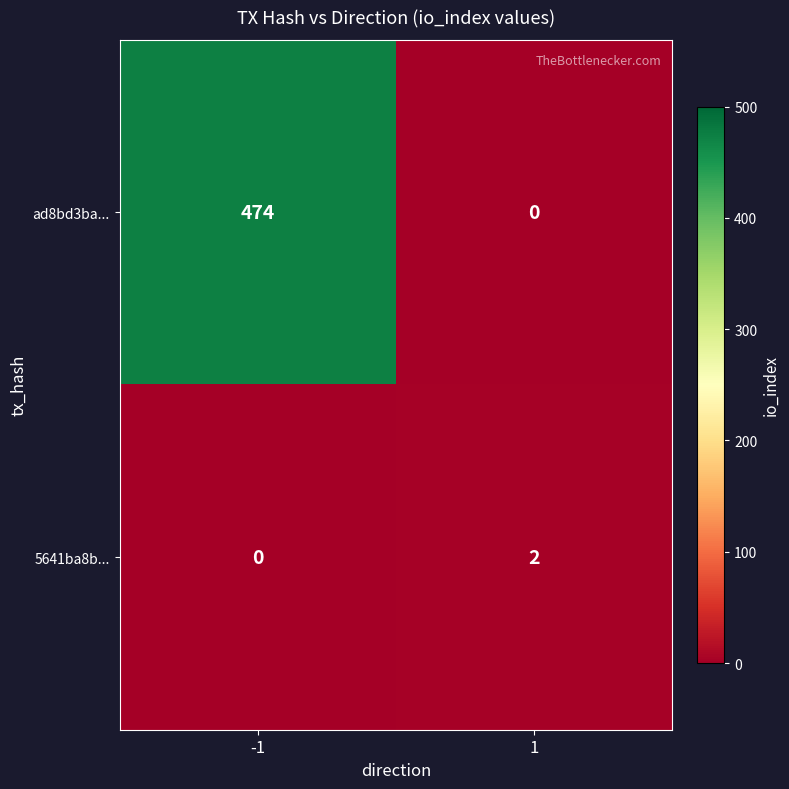

Between -1 and 1, which series saw the biggest shift?

ad8bd3ba...